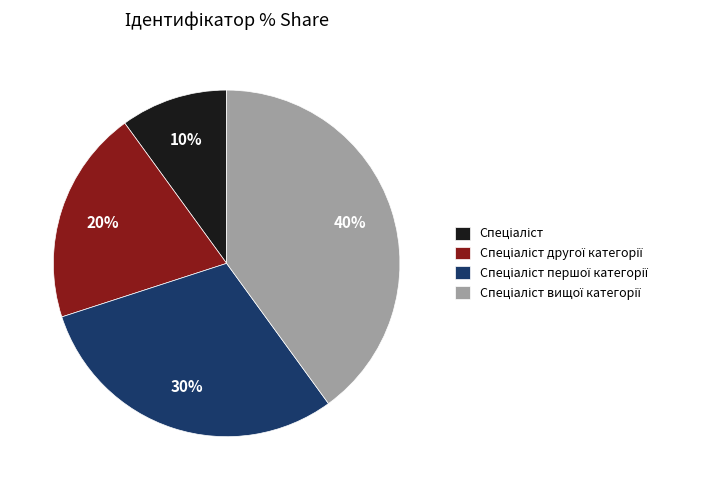

Does any single category account for the majority?

No